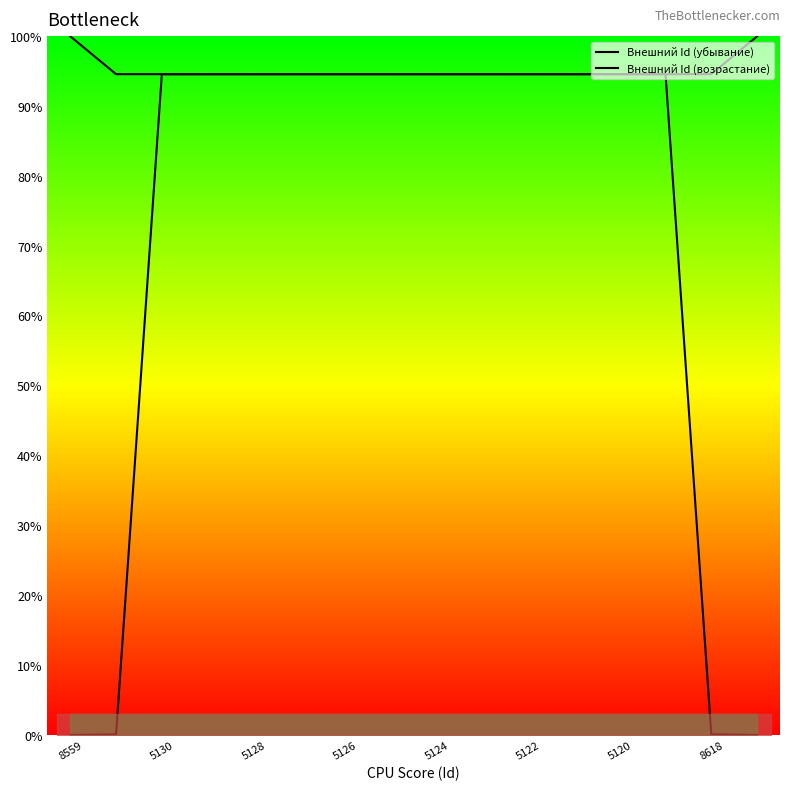

Is the value of Внешний Id (возрастание) at 10 greater than the value of Внешний Id (убывание) at 5130?

No